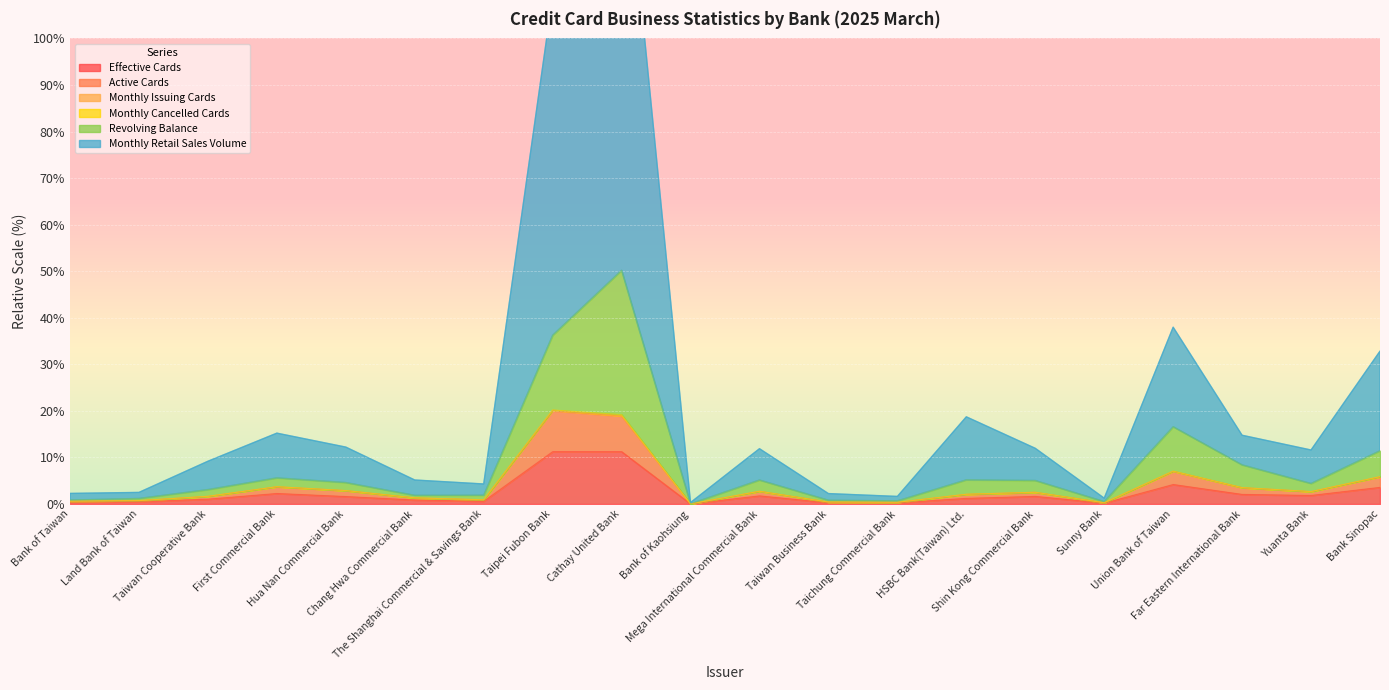

How many interior local peaks does the Active Cards series have?

5